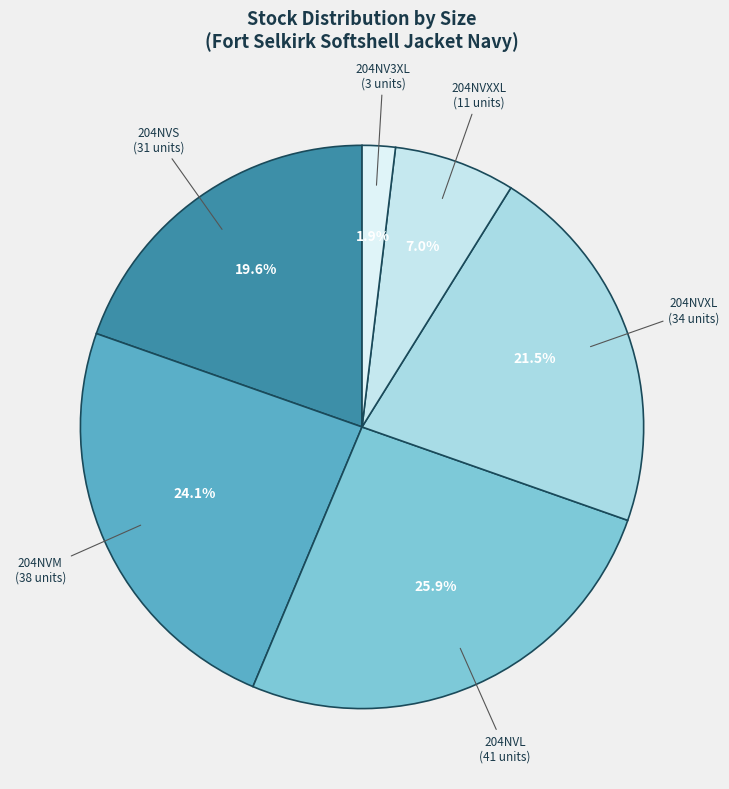

How many segments does this pie chart have?

6